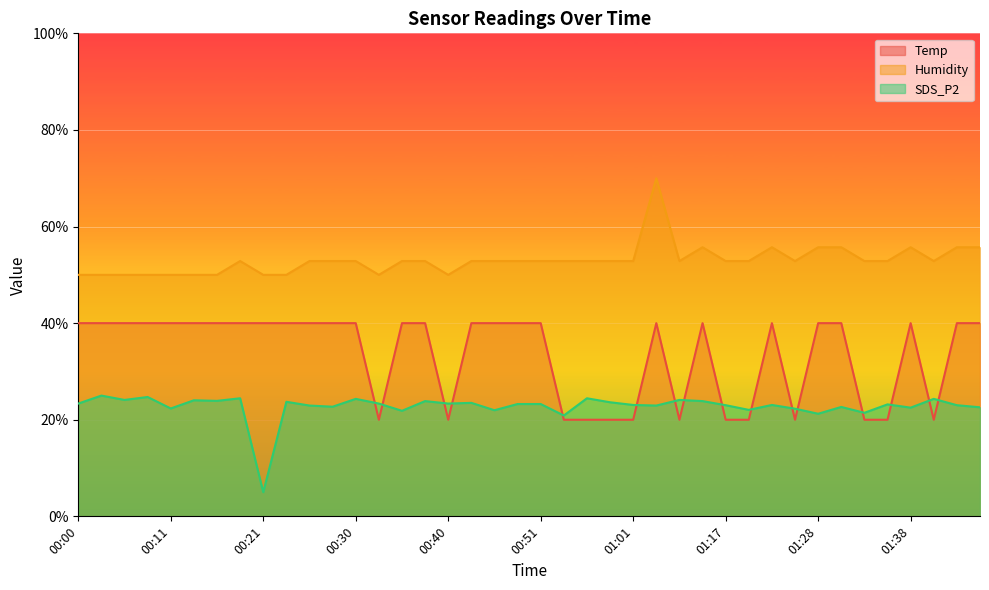

What position from the right is 01:31?

7